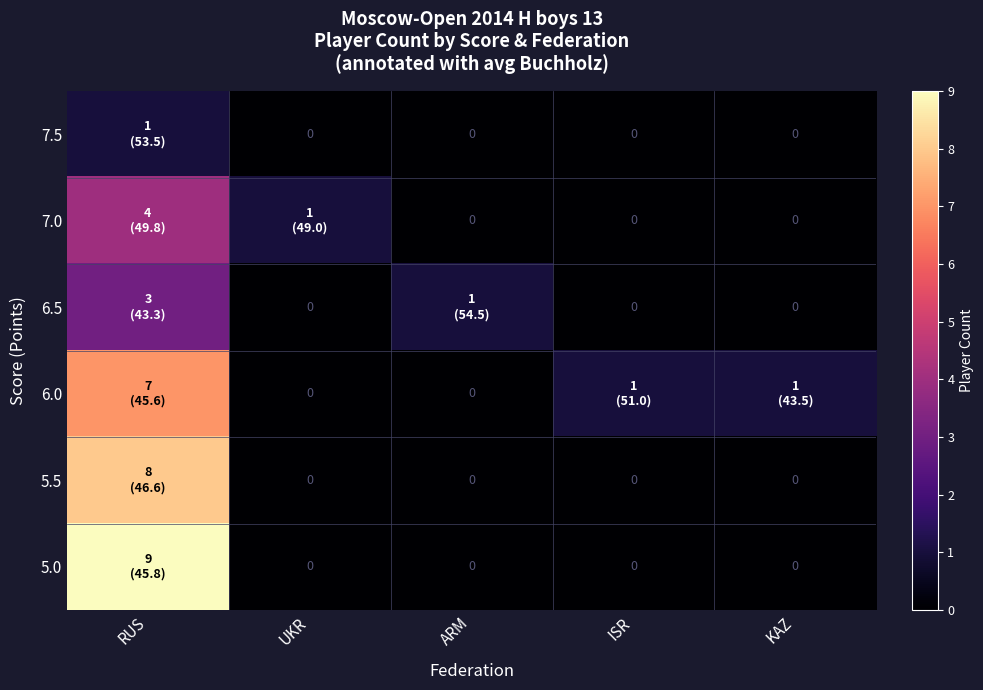

How many values in the 6.0 series exceed 1?

1